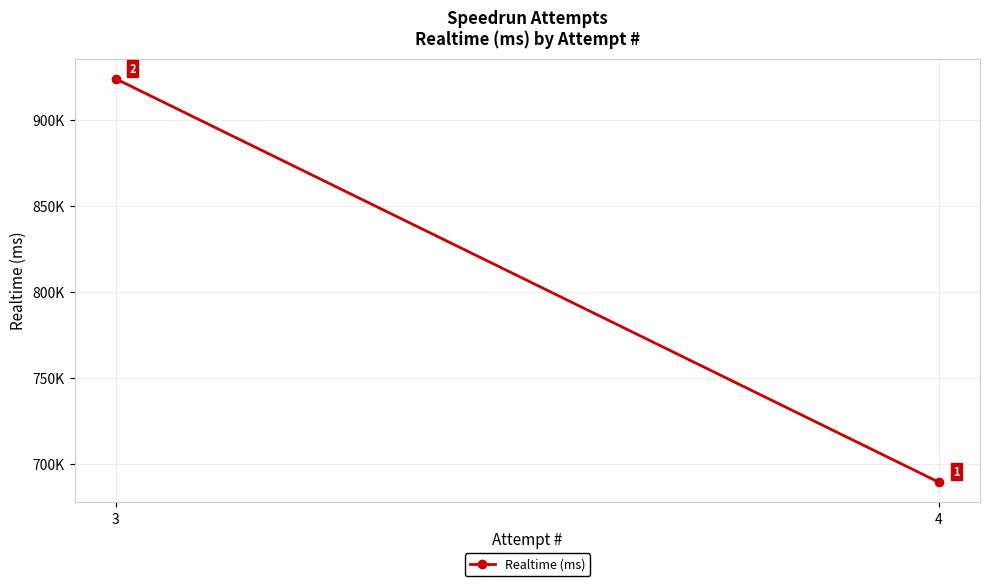

What is the difference between the maximum and minimum values?

234497